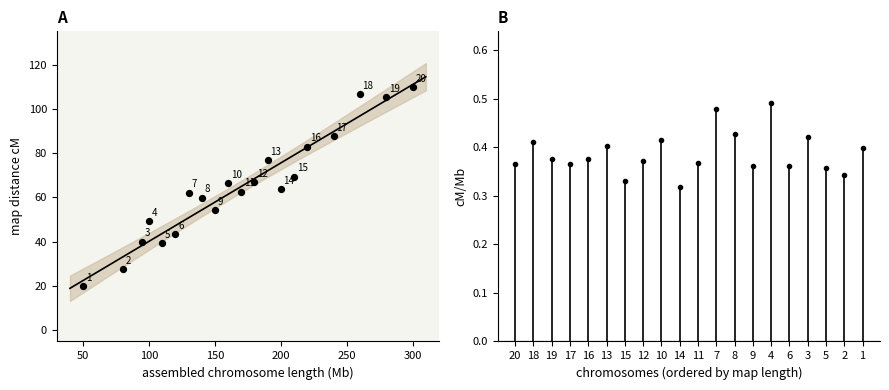

What is the range of Y values (max minus min)?

89.7